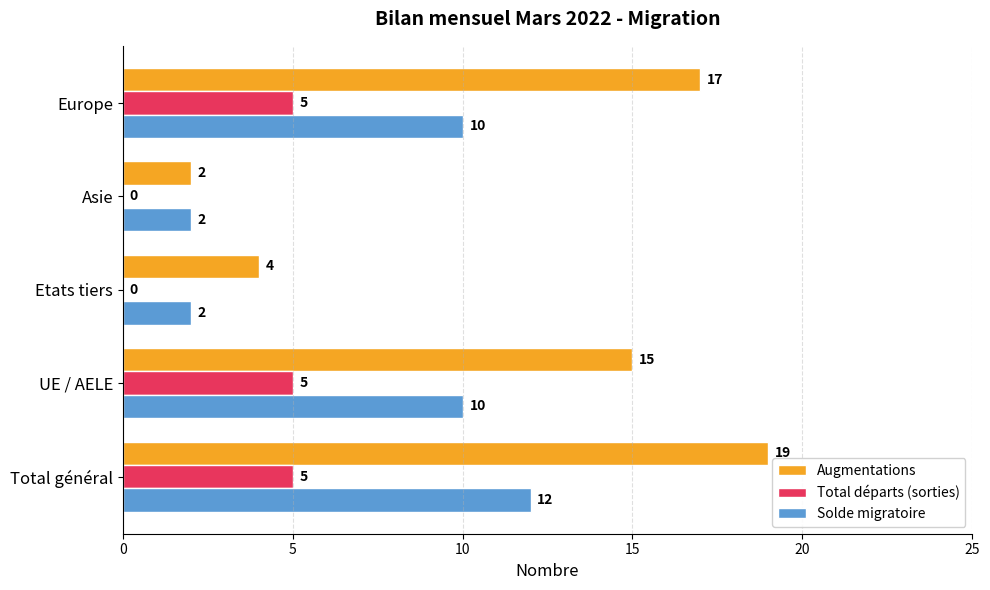

What is the sum of the Augmentations values at Europe and Total général?

36